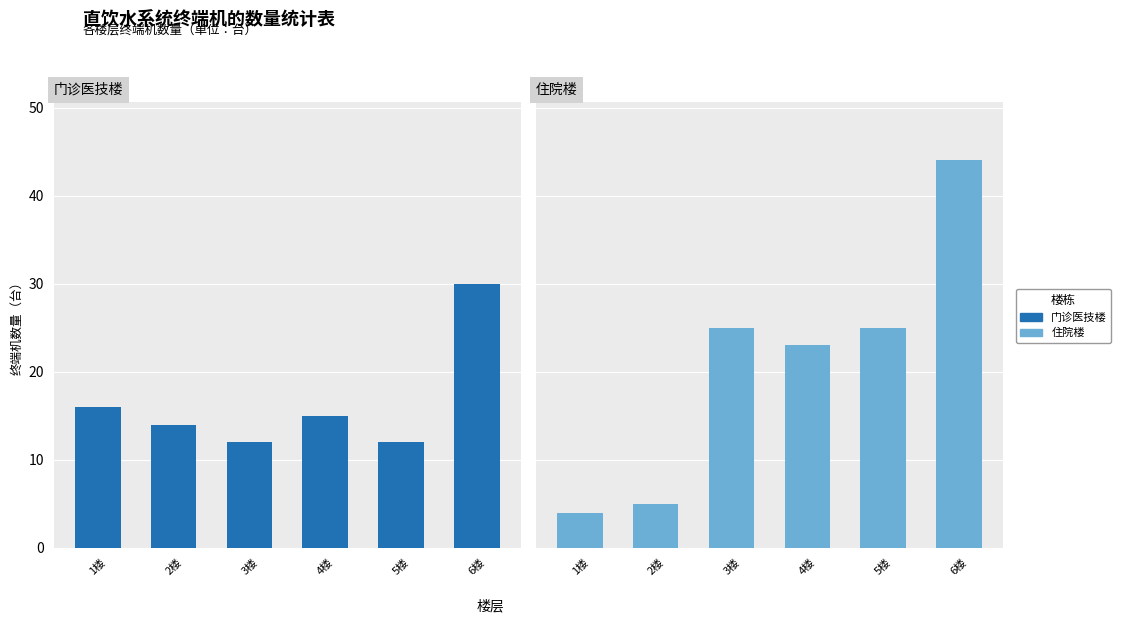

At which label is 住院楼 closest to 24?

3楼